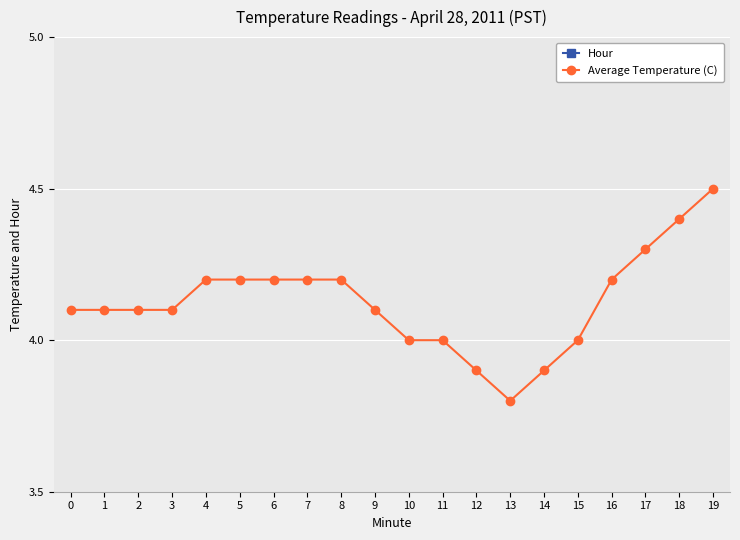

List the series in order of their peak value, highest first.

Average Temperature (C), Hour